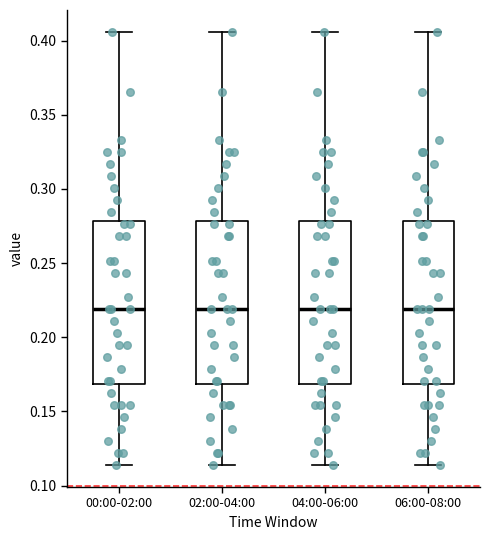

Reading left to right, read every box against the y-axis: the position of its median line, the range the box covers, and the ends of its whiskers. The values are not printed on the chart, so give them approximately, as read against the axis.

00:00-02:00: median 0.220, box 0.170 to 0.280, whiskers 0.115 to 0.405
02:00-04:00: median 0.220, box 0.170 to 0.280, whiskers 0.115 to 0.405
04:00-06:00: median 0.220, box 0.170 to 0.280, whiskers 0.115 to 0.405
06:00-08:00: median 0.220, box 0.170 to 0.280, whiskers 0.115 to 0.405